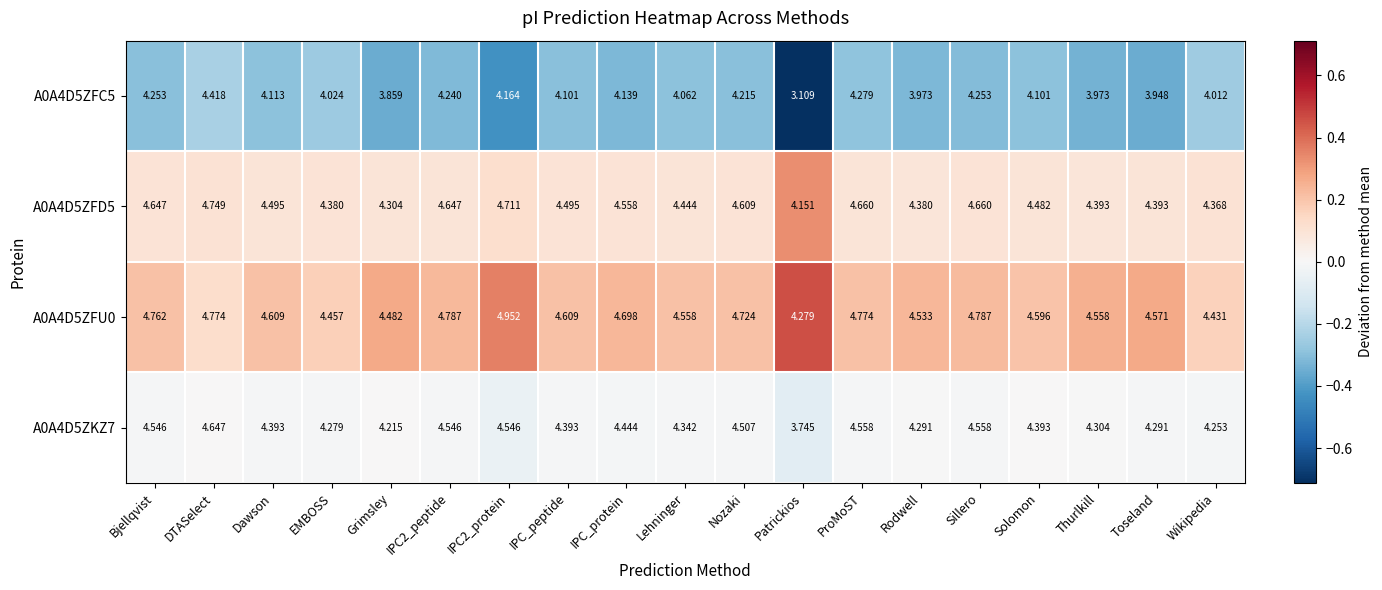

Where is A0A4D5ZFU0 nearest to the value 4?

Patrickios